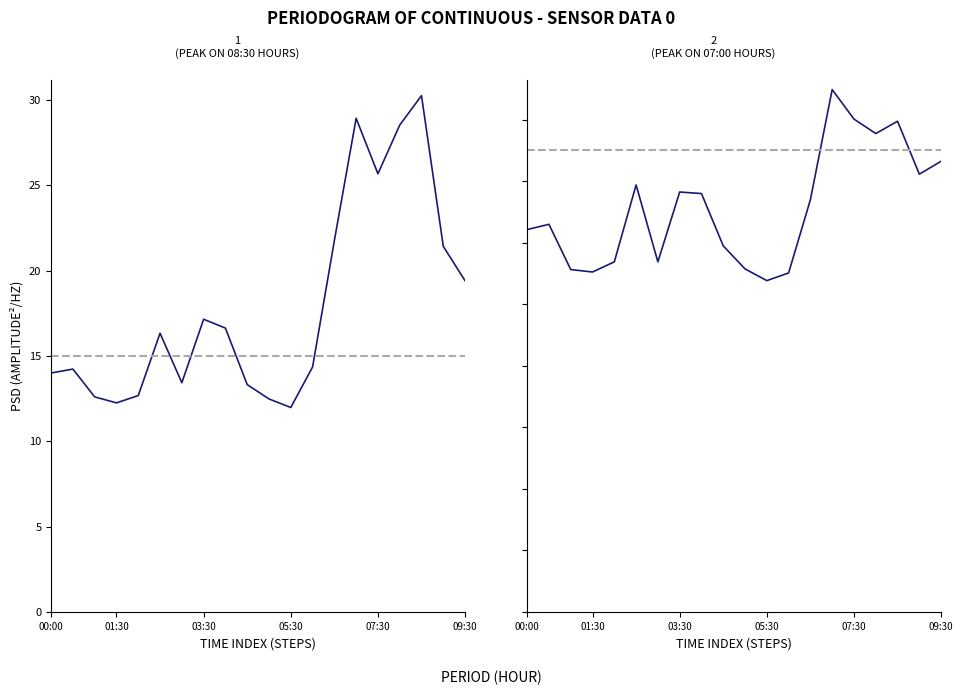

Read the SDS_P1 value at 9.

13.3